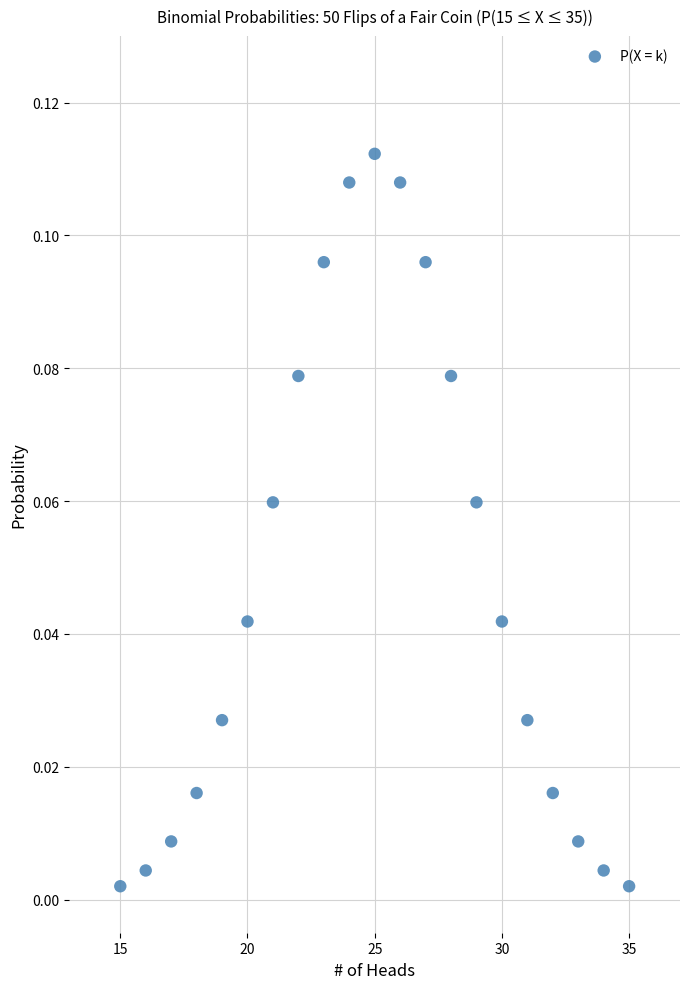

Count the number of points in this scatter plot.

21